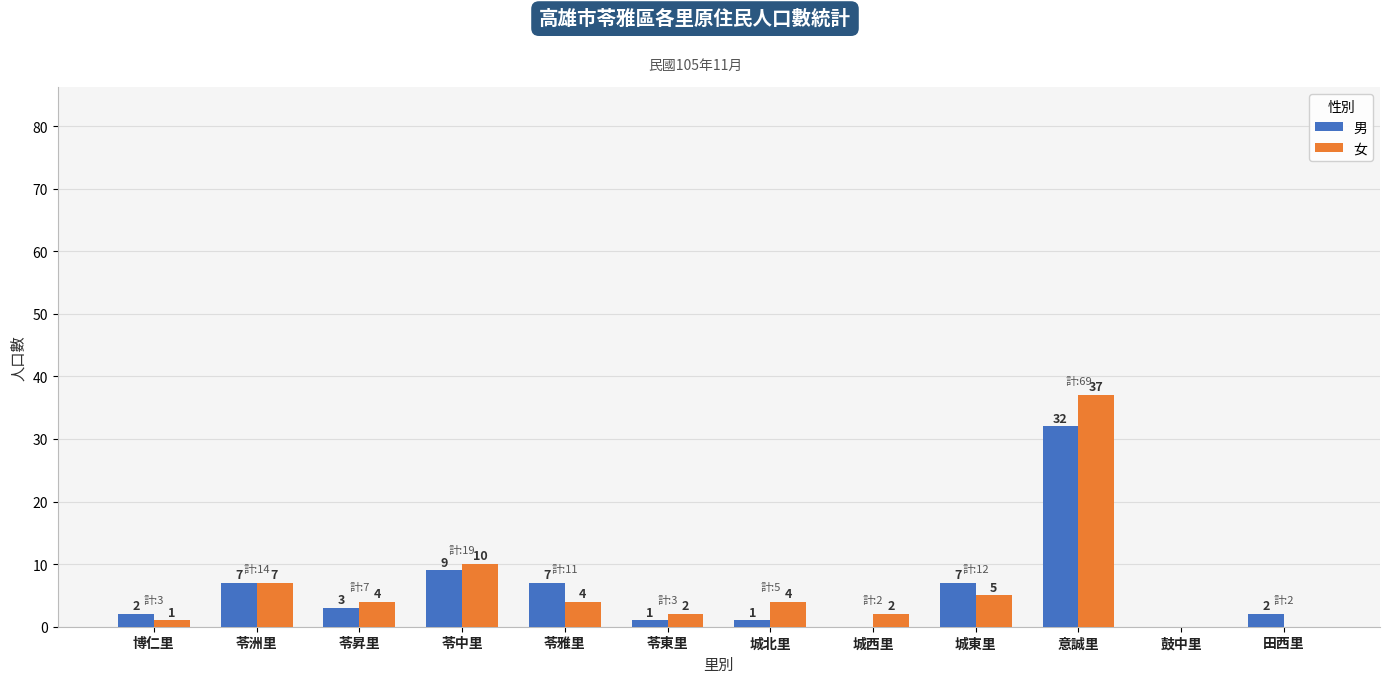

What is the approximate value of 男 at 苓洲里?

7